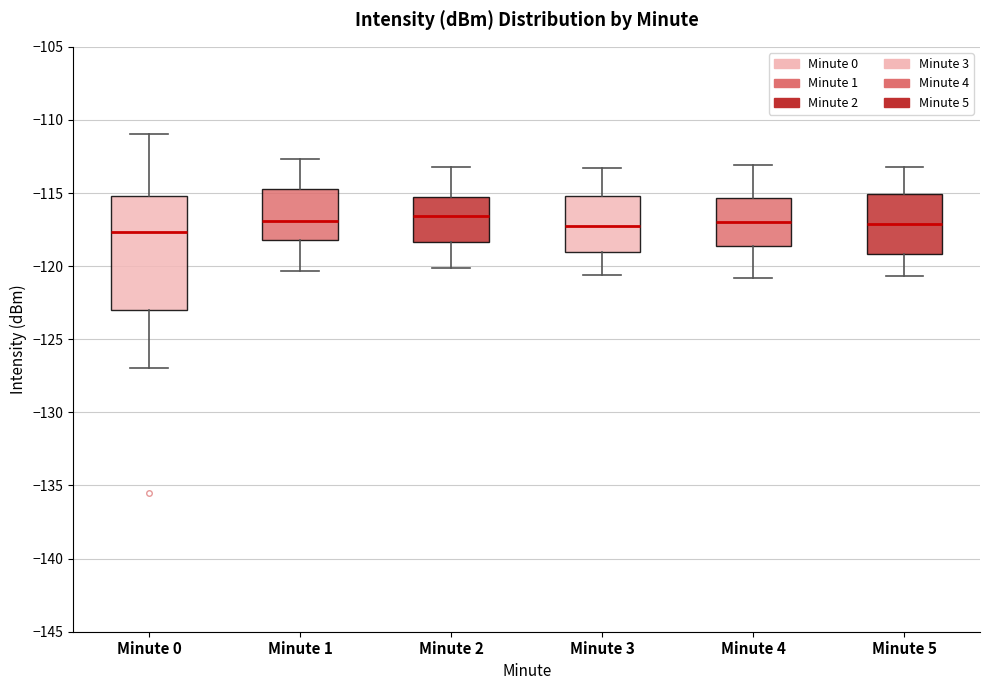

Which box is the tallest, from its lower edge to its upper edge?

Minute 0